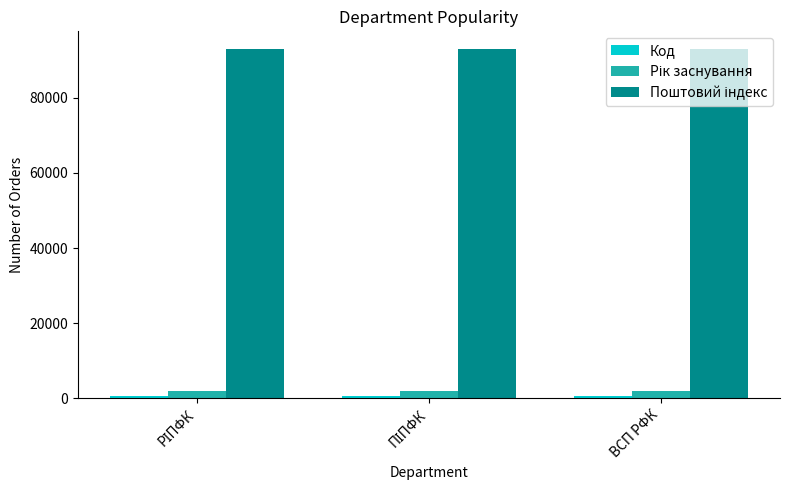

At how many categories does at least one series exceed 82721?

3